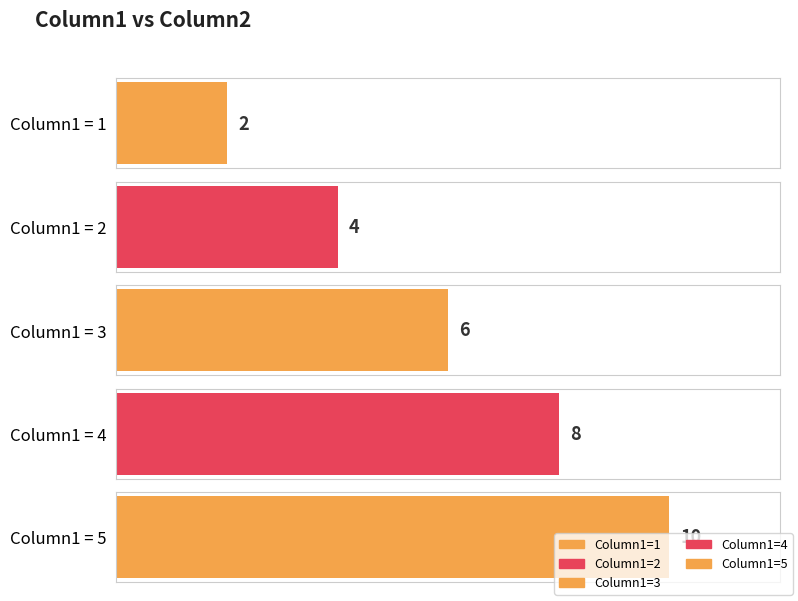

What is the approximate value at 2?

4